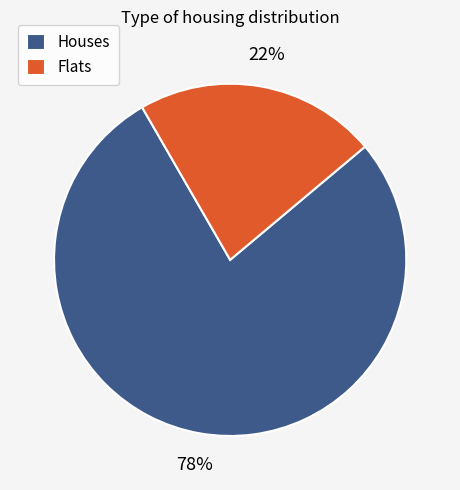

Rank the categories by value from lowest to highest.

Flats, Houses